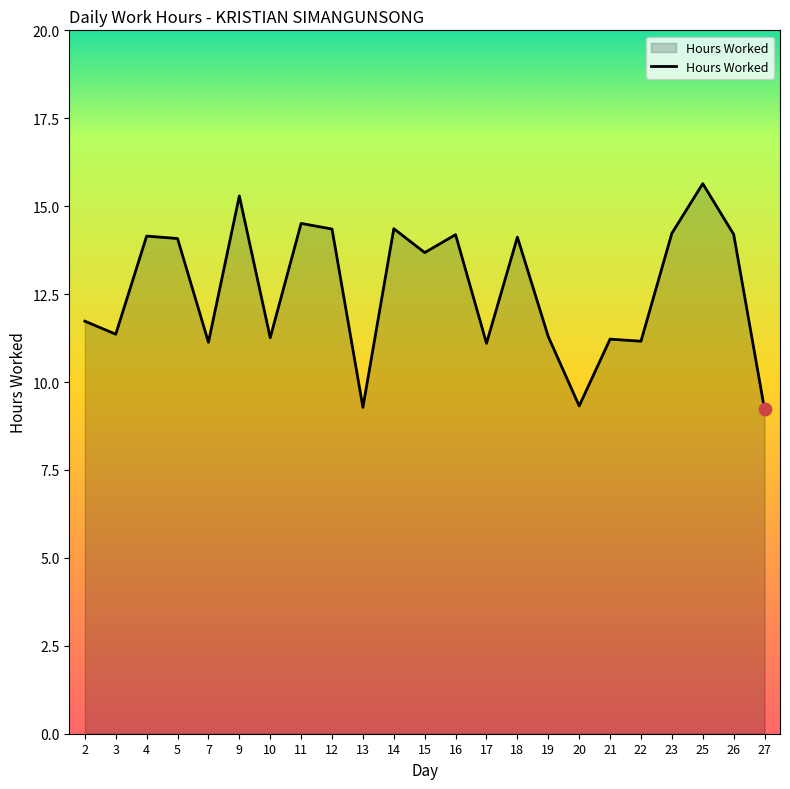

Approximately how many times larger is the value at 12 compared to 7?

1.3